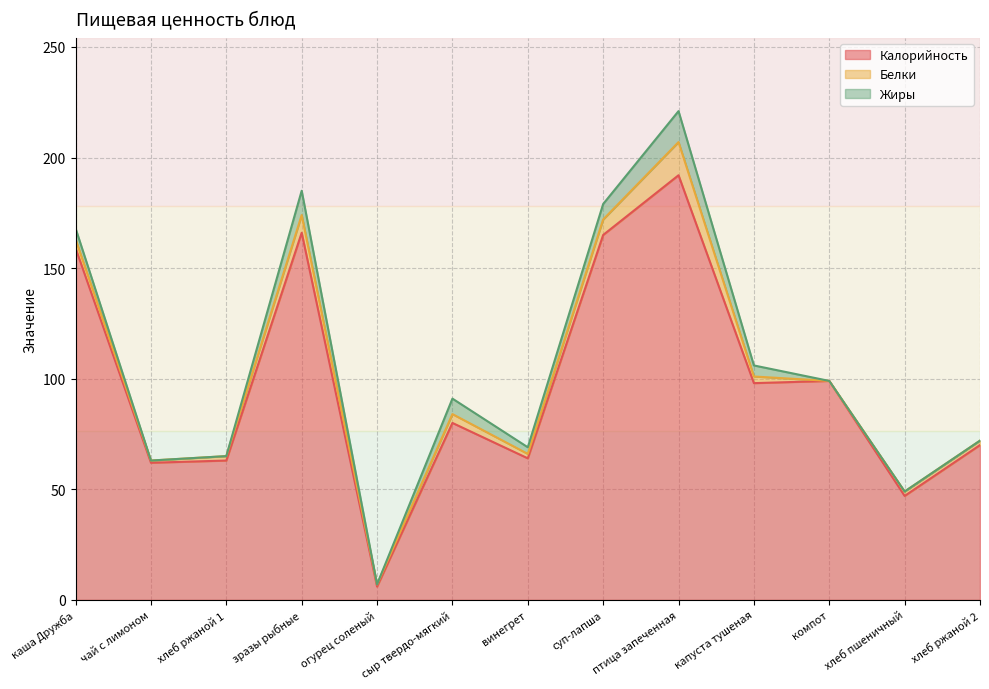

What is the minimum value for Калорийность?

6